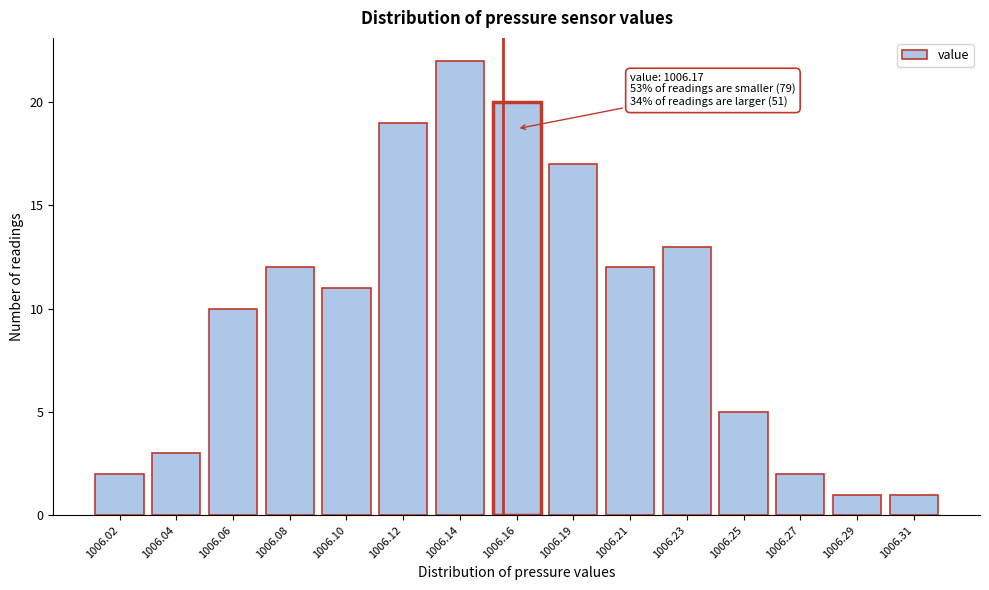

Reading left to right, extract all data points from this chart.

2	3	10	12	11	19	22	20	17	12	13	5	2	1	1